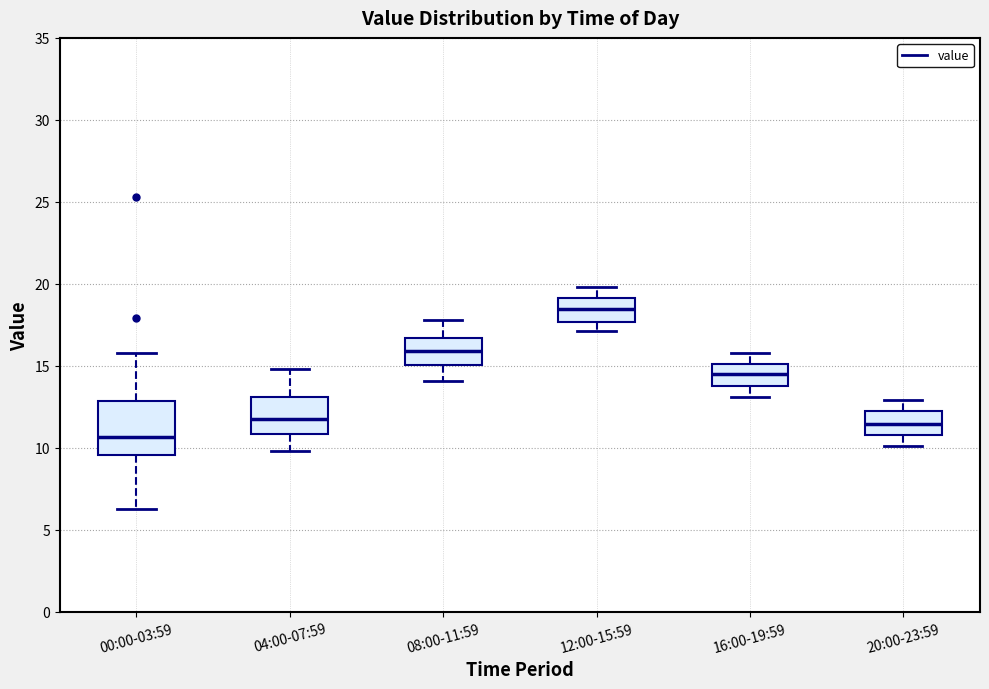

Reading left to right, read every box against the y-axis: the position of its median line, the range the box covers, and the ends of its whiskers. The values are not printed on the chart, so give them approximately, as read against the axis.

00:00-03:59: median 10.5, box 9.5 to 13.0, whiskers 6.5 to 16.0
04:00-07:59: median 12.0, box 11.0 to 13.0, whiskers 10.0 to 15.0
08:00-11:59: median 16.0, box 15.0 to 16.5, whiskers 14.0 to 18.0
12:00-15:59: median 18.5, box 17.5 to 19.0, whiskers 17.0 to 20.0
16:00-19:59: median 14.5, box 14.0 to 15.0, whiskers 13.0 to 16.0
20:00-23:59: median 11.5, box 11.0 to 12.0, whiskers 10.0 to 13.0